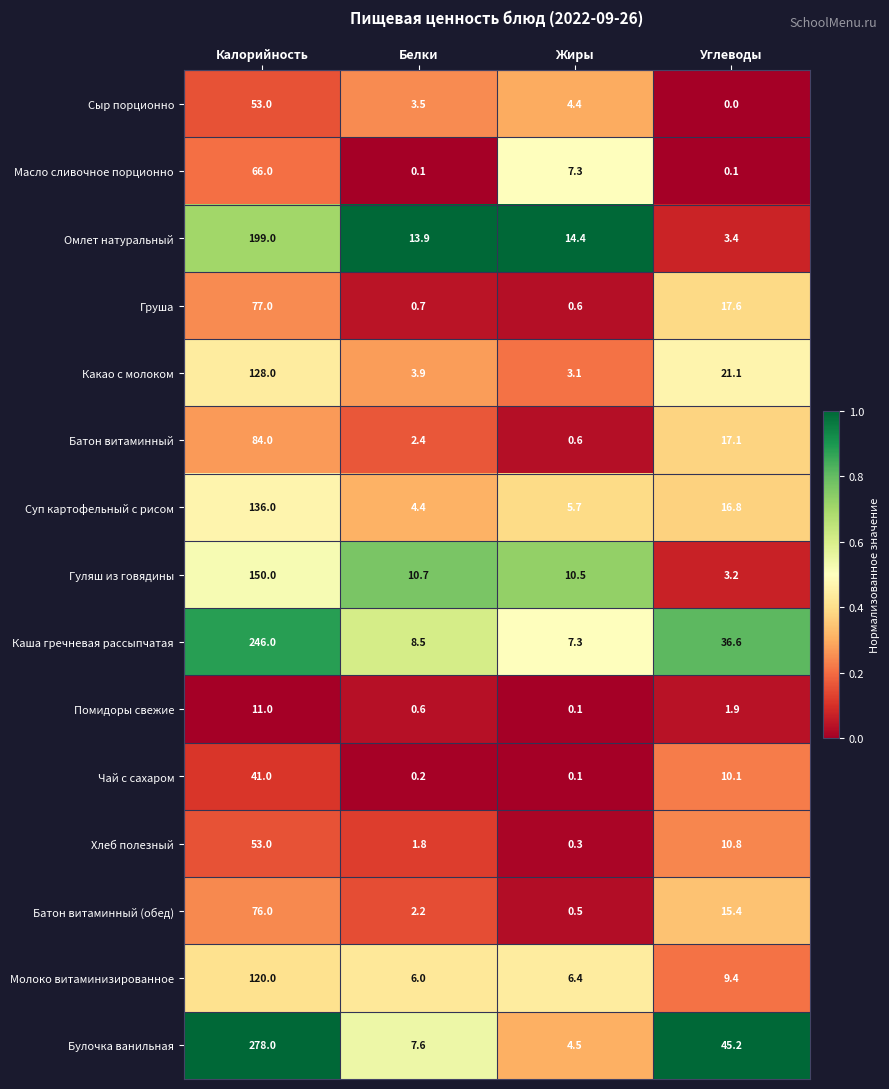

What is the greatest value displayed?

278.0